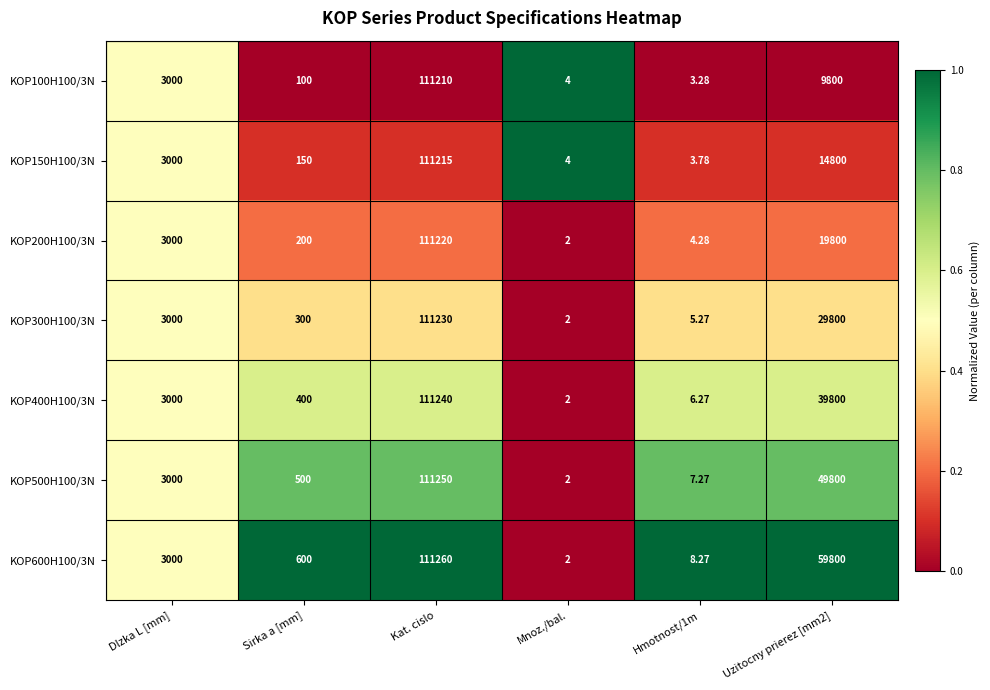

At which label does KOP400H100/3N reach its minimum?

Mnoz./bal.